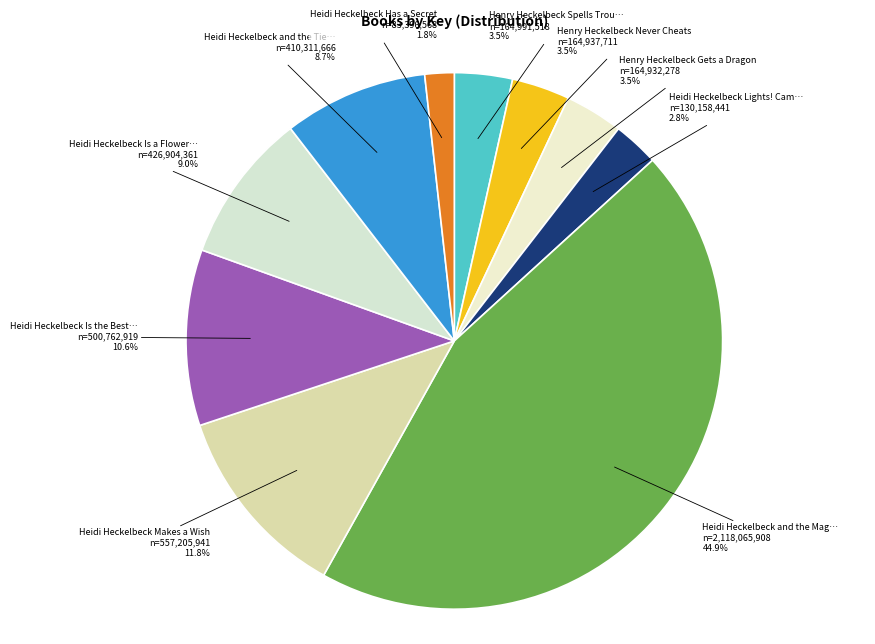

How many segments does this pie chart have?

10